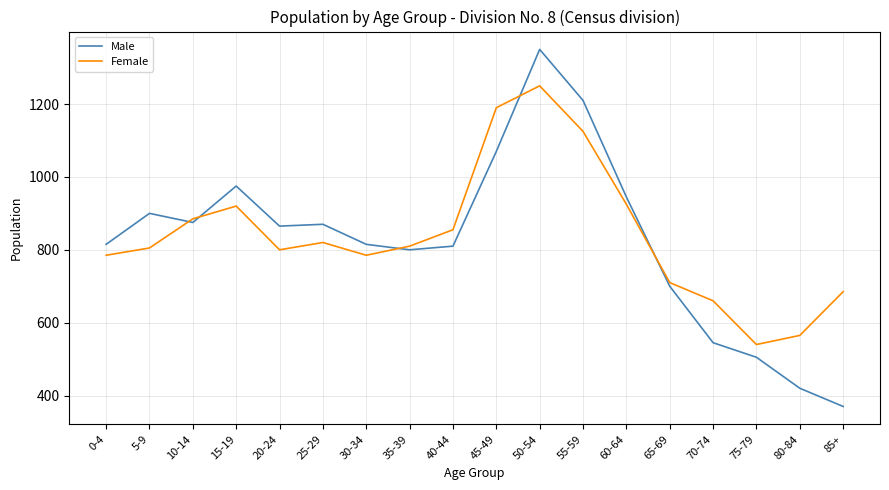

Rank the series by their maximum value, from lowest to highest.

Female, Male